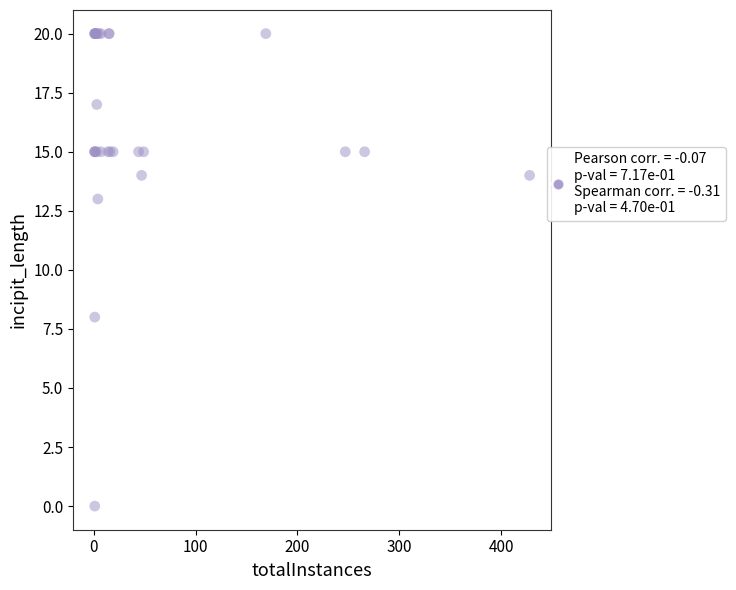

What Y value in the scatter plot is closest to 10?

8